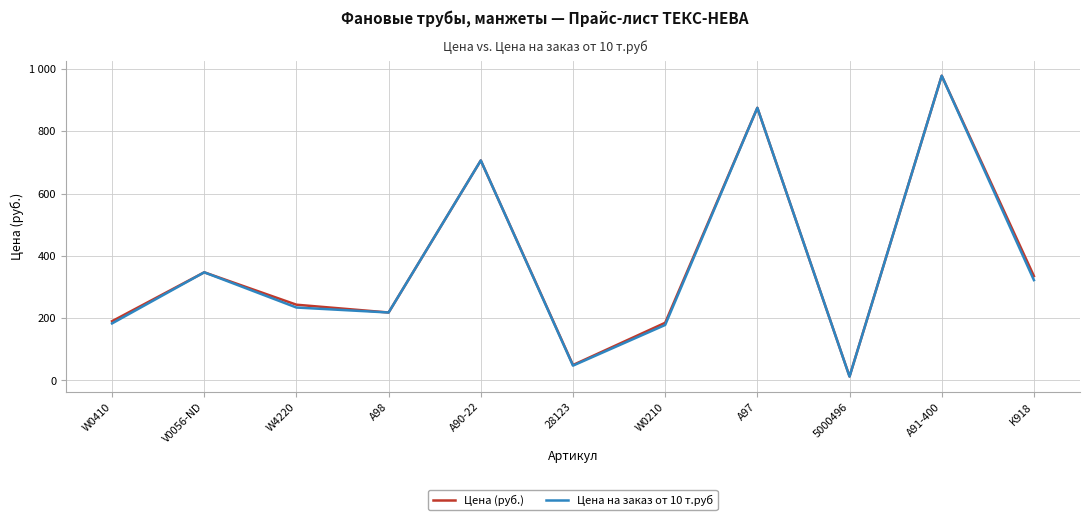

What is the lowest value of the Цена на заказ от 10 т.руб series?

12.3